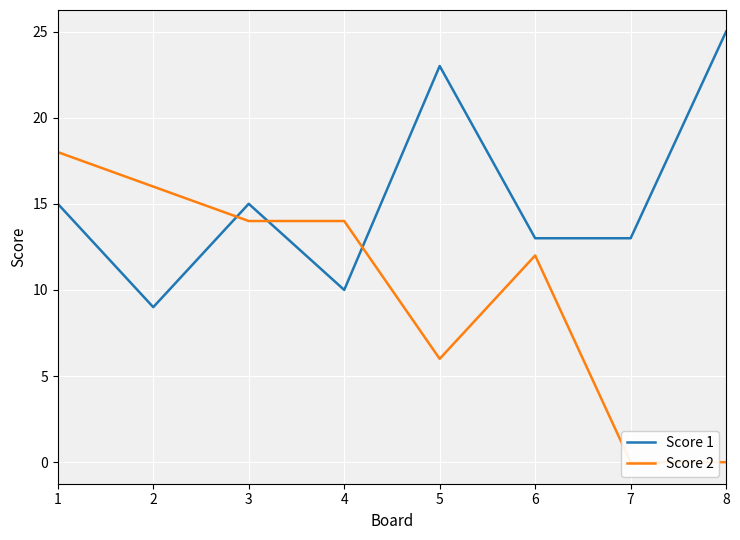

At which category is the sum across all series the highest?

1